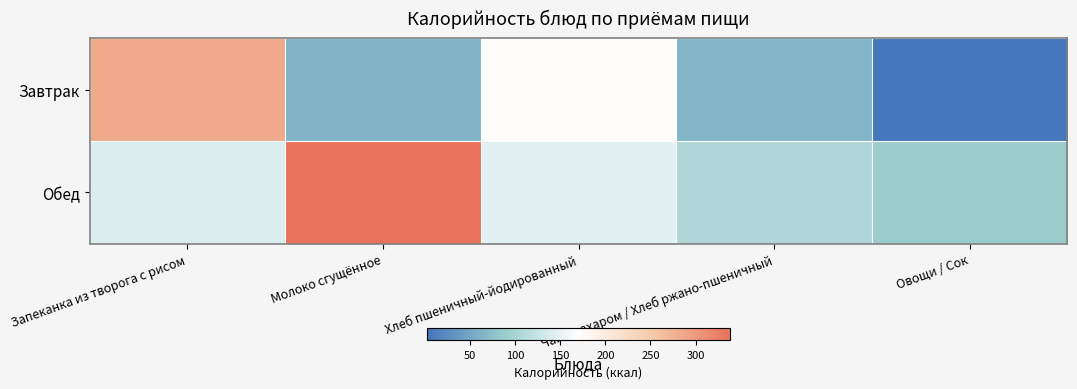

What is the difference between the highest and lowest values at Молоко сгущённое?

274.2